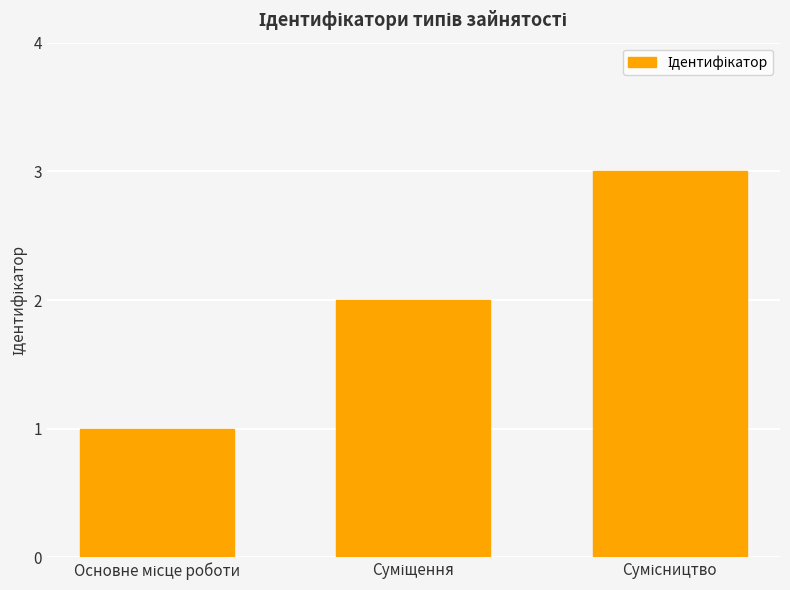

What is the average value?

2